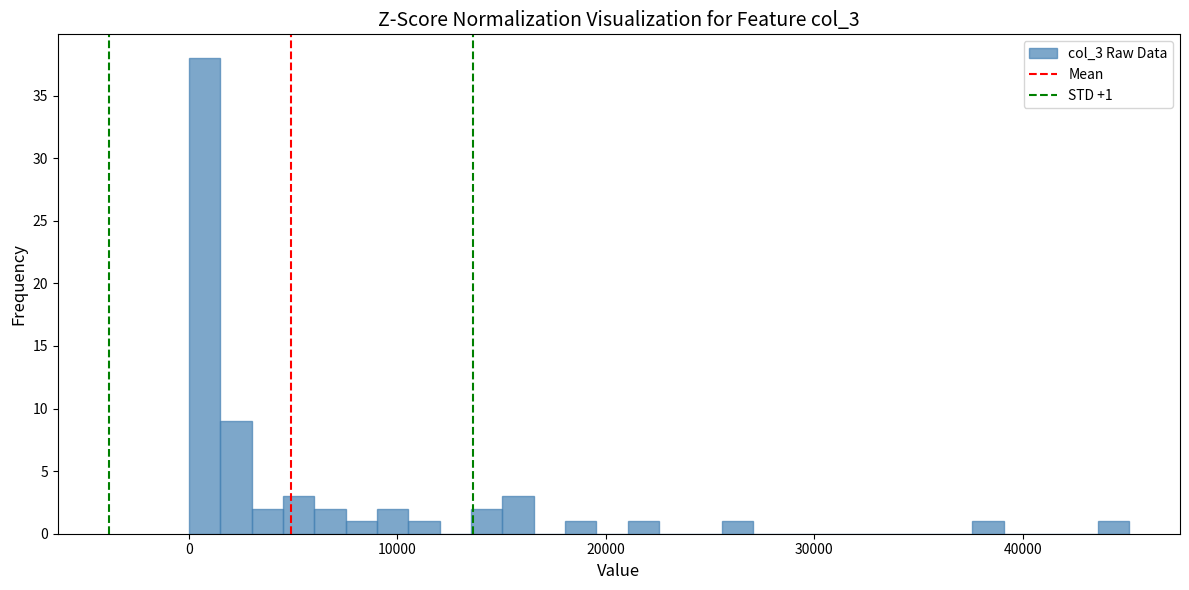

Read against the x-axis, roughly where is the centre of the tallest bar?

1000